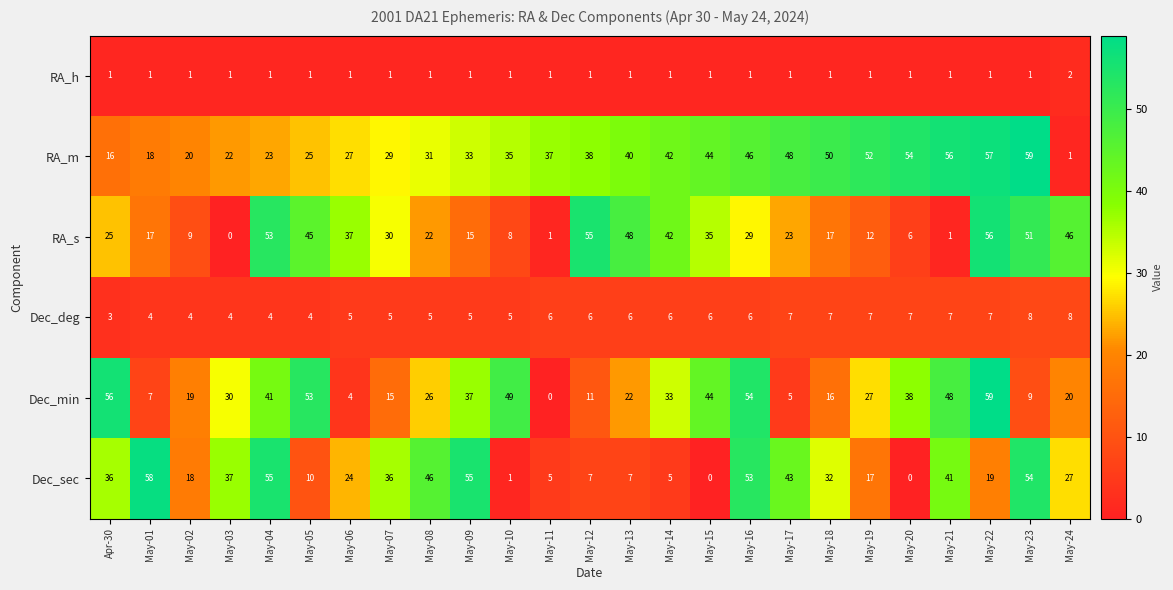

What is the sum of all RA_m values?

903